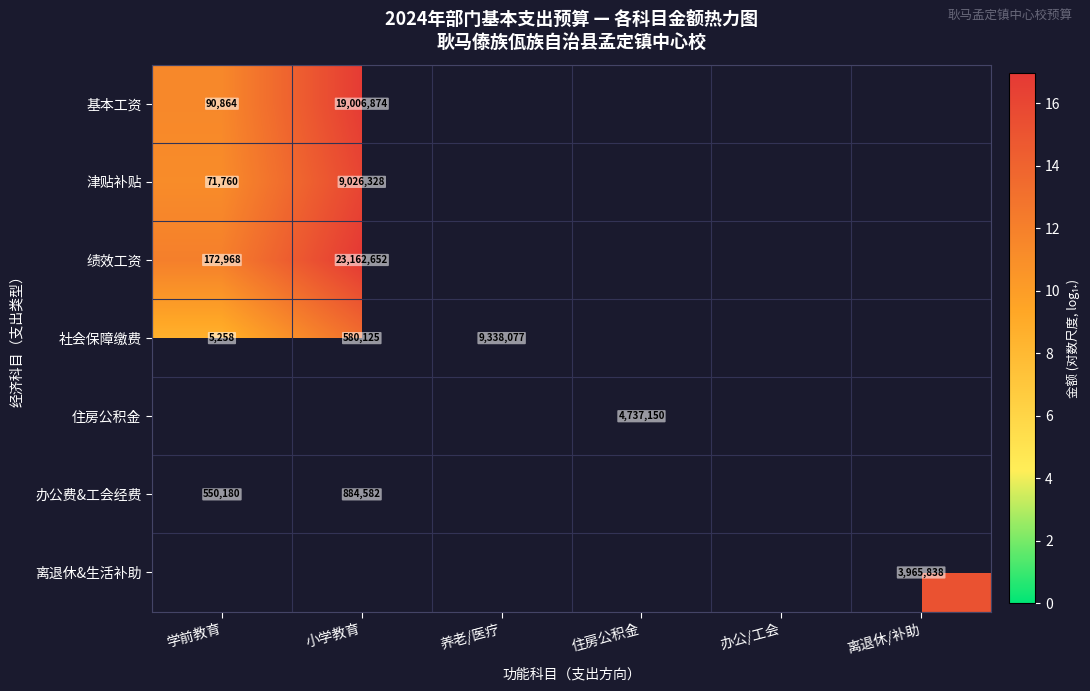

What is the approximate value of 社会保障缴费 at 小学教育?

13.3